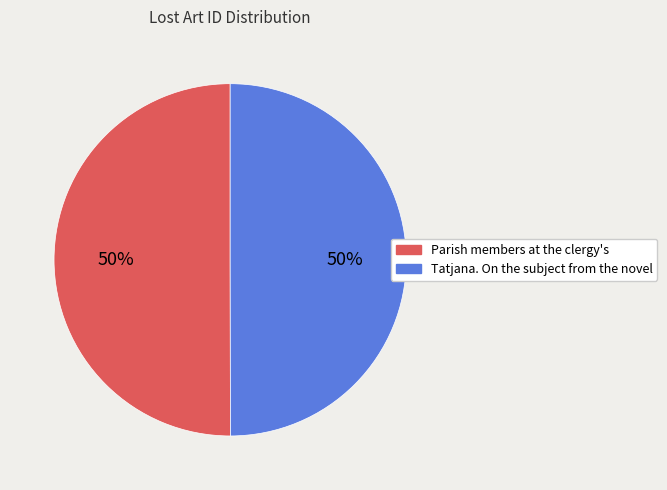

Do Tatjana. On the subject from the novel and Parish members at the clergy's together represent more than half of the pie?

Yes